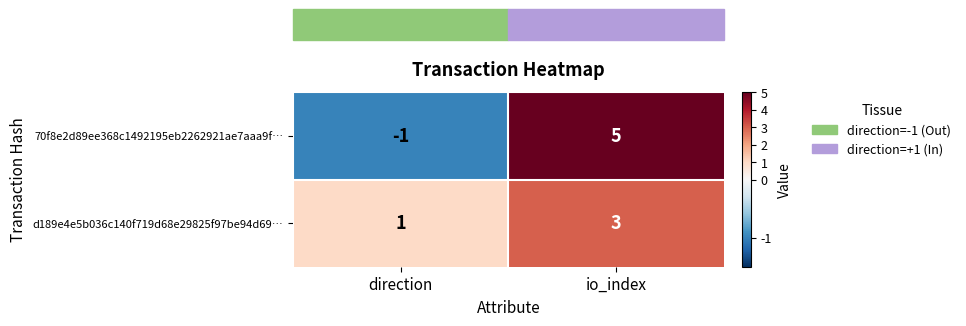

What is the sum of the d189e4e5b036c140f719d68e29825f97be94d69… values at io_index and direction?

4